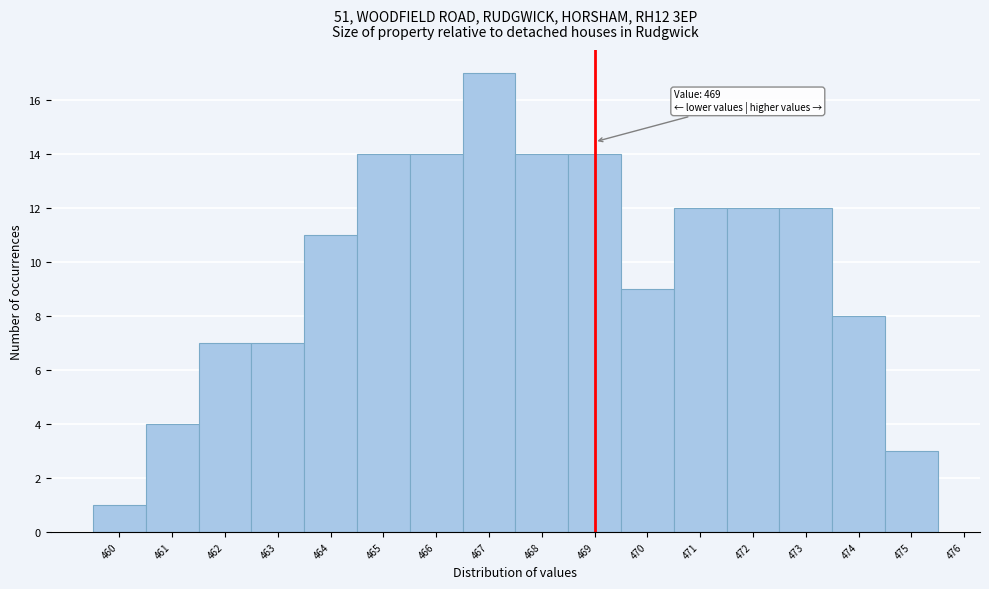

Which range on the x-axis has the tallest bar?

466.5 to 467.5